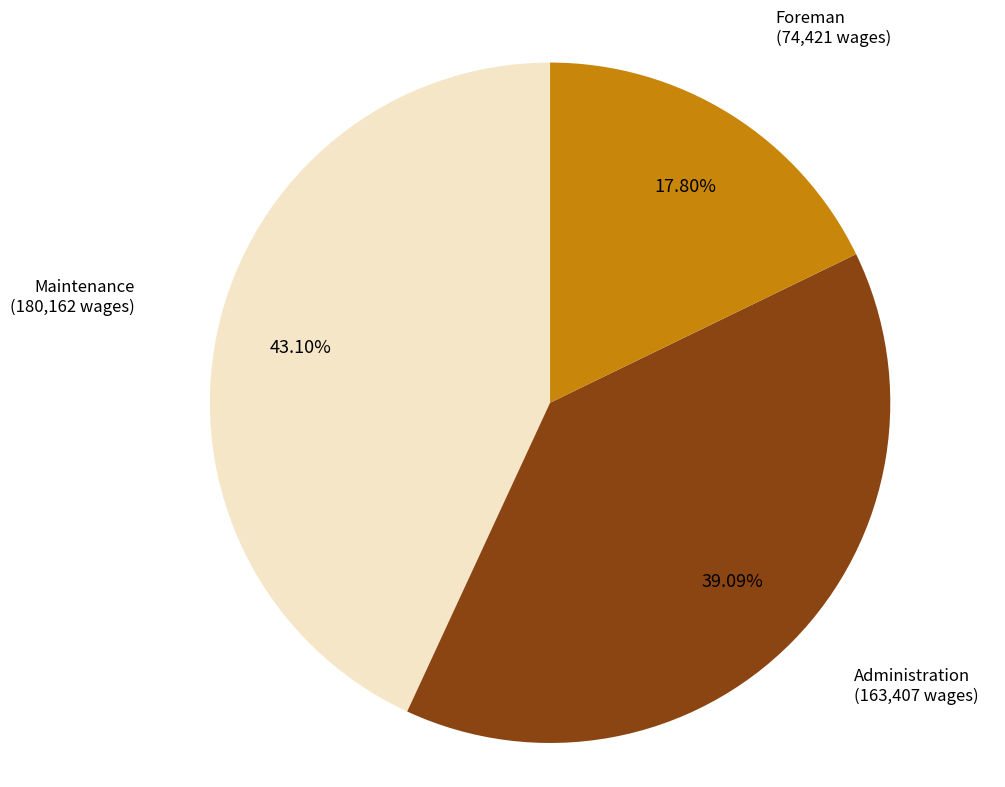

Is there any slice that represents more than half of the pie?

No